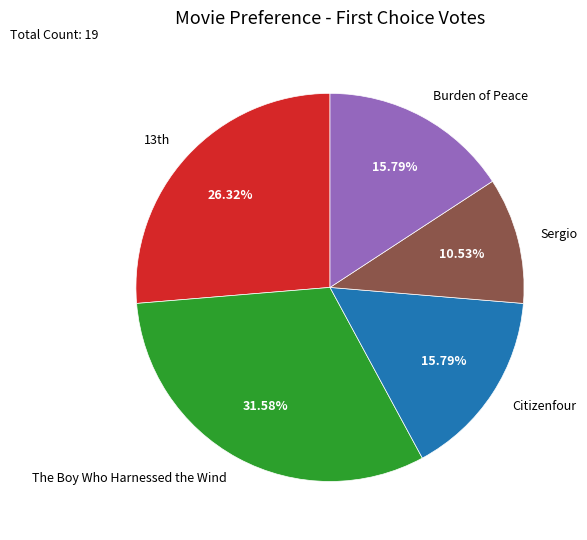

Is the sum of Burden of Peace and Citizenfour greater than half?

No